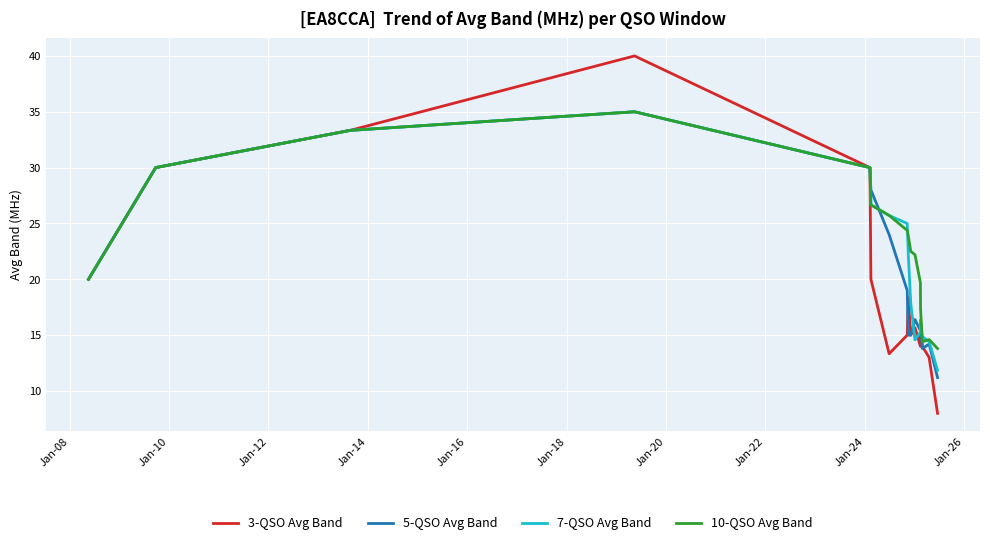

Which series has the largest range (max minus min)?

3-QSO Avg Band